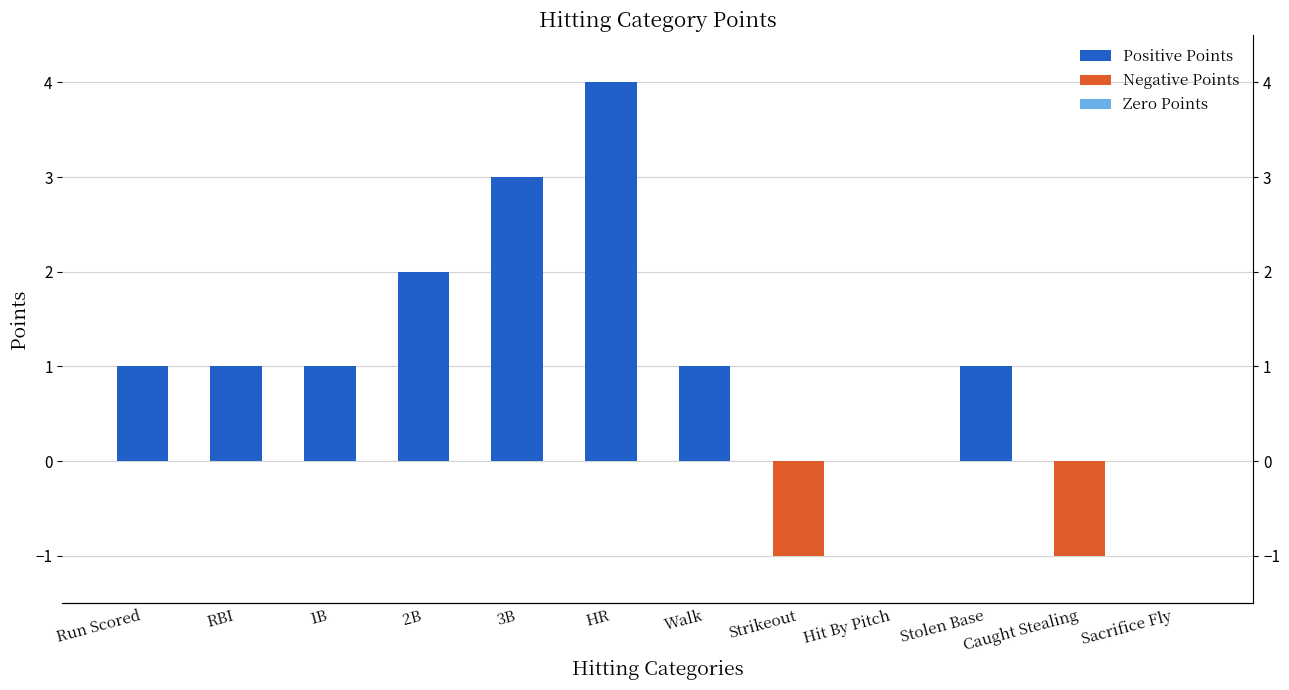

True or false: the data shows -1 at Caught Stealing.

False